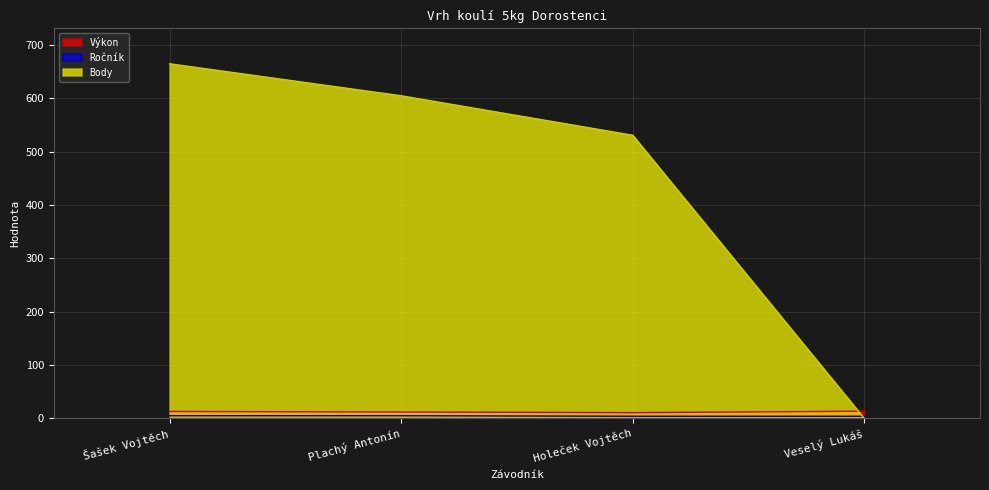

Where is Ročník nearest to the value 4?

Holeček Vojtěch